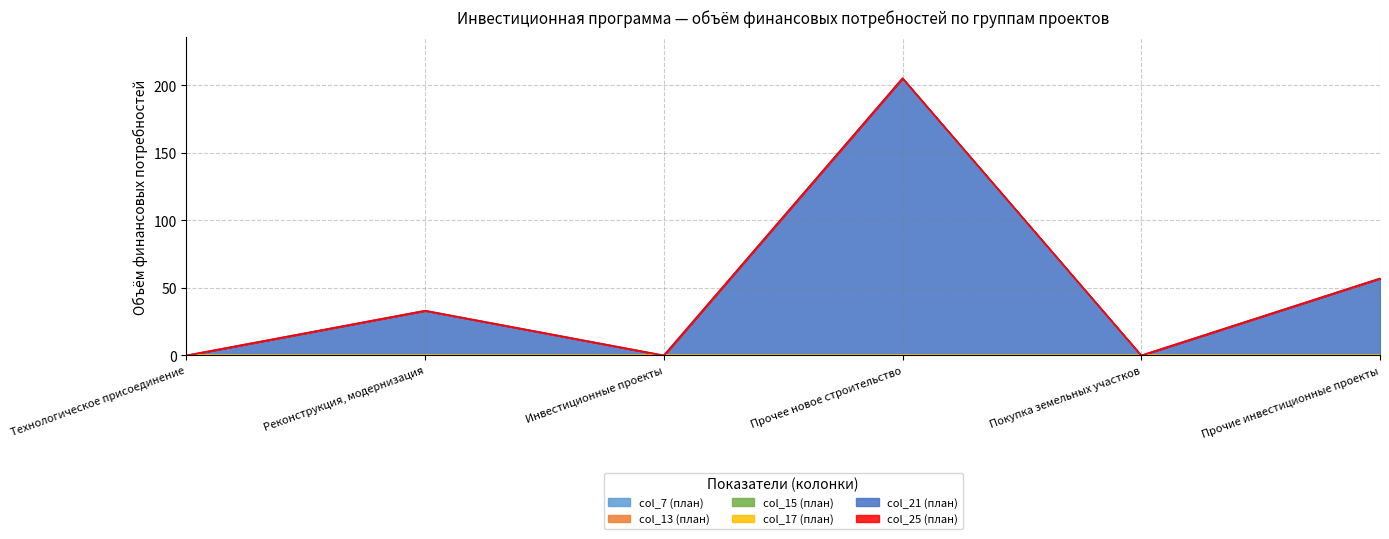

How many lines are shown in the chart?

6